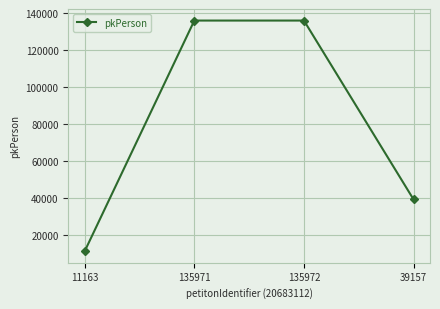

True or false: the data has more than 2 interior local peaks.

False